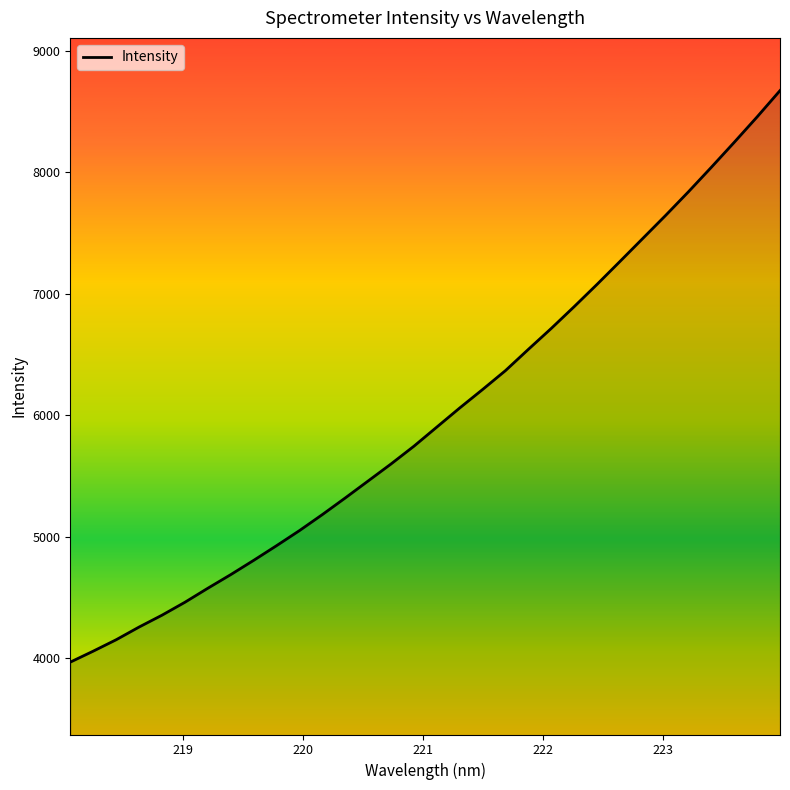

What is the greatest value displayed?

8671.8